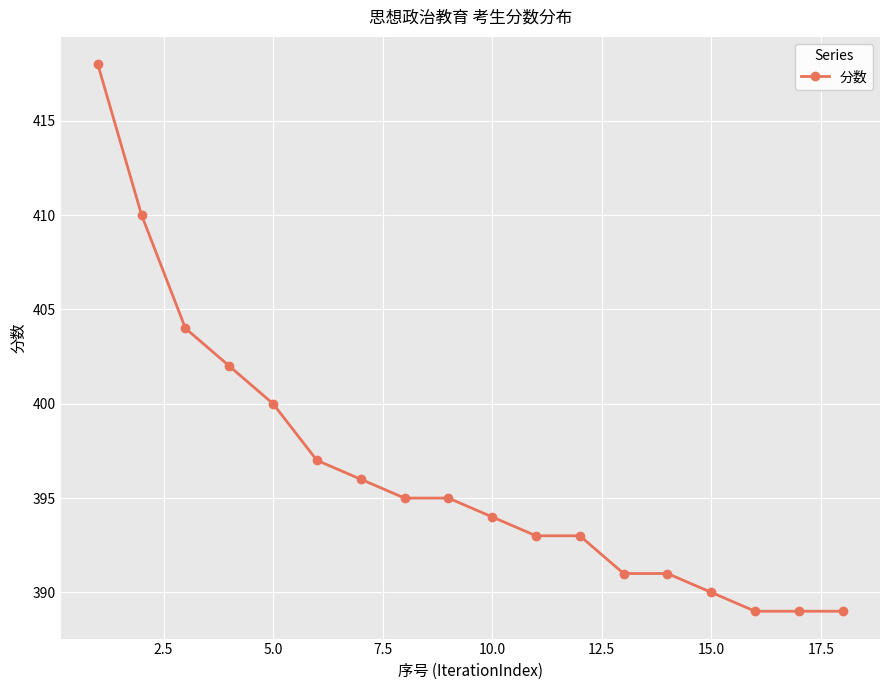

What is the smallest value displayed?

389